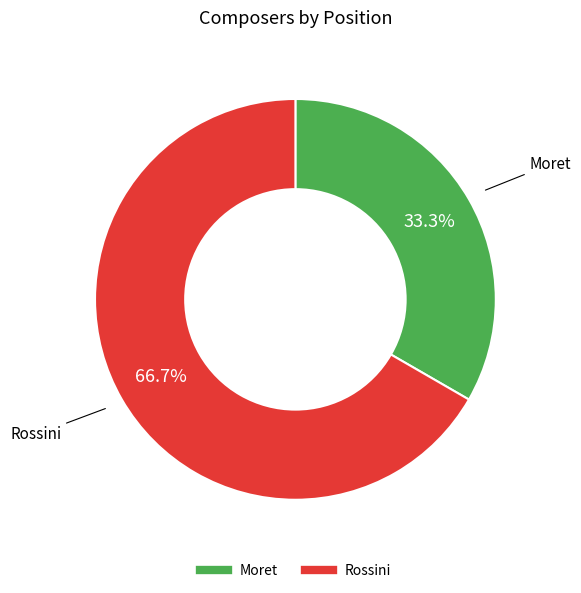

How many slices are in this pie chart?

2